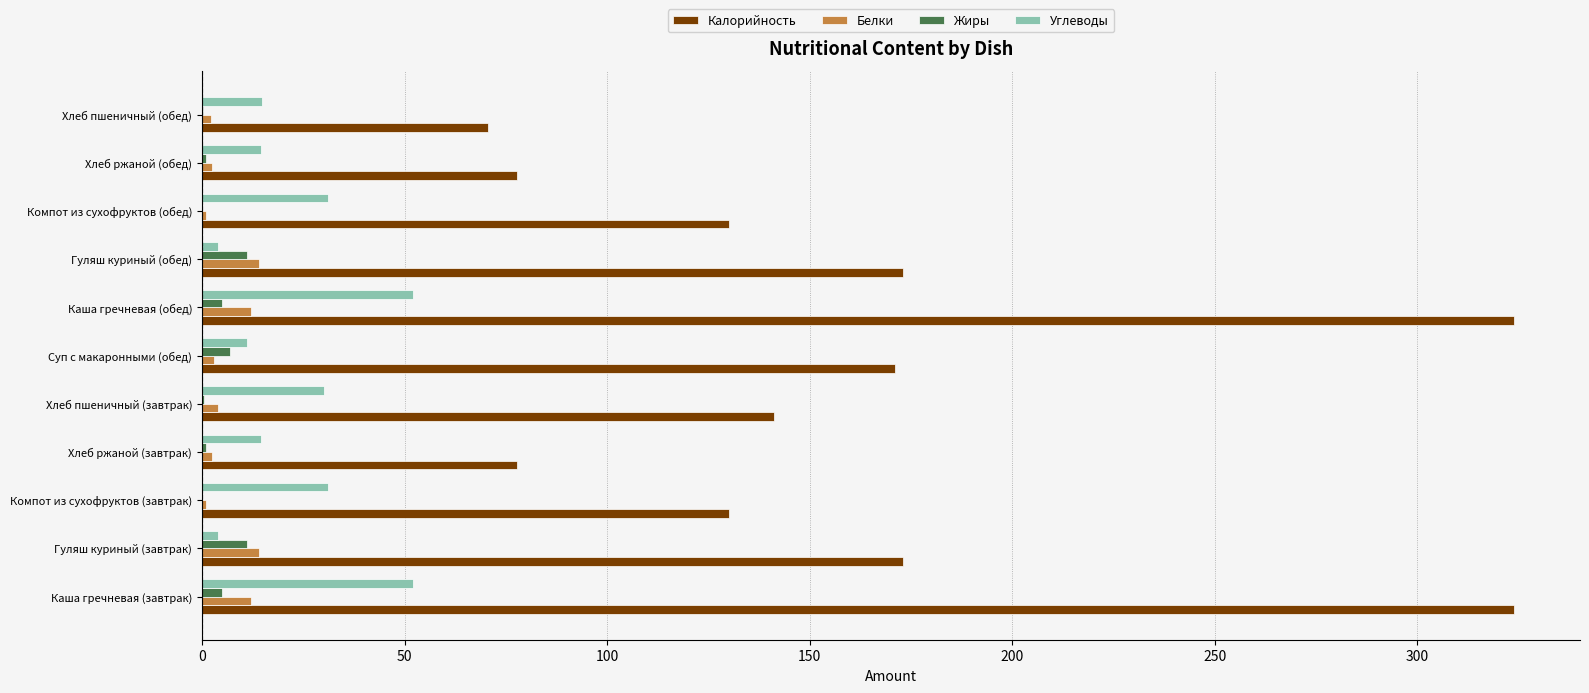

What is the sum of all Жиры values?

41.7